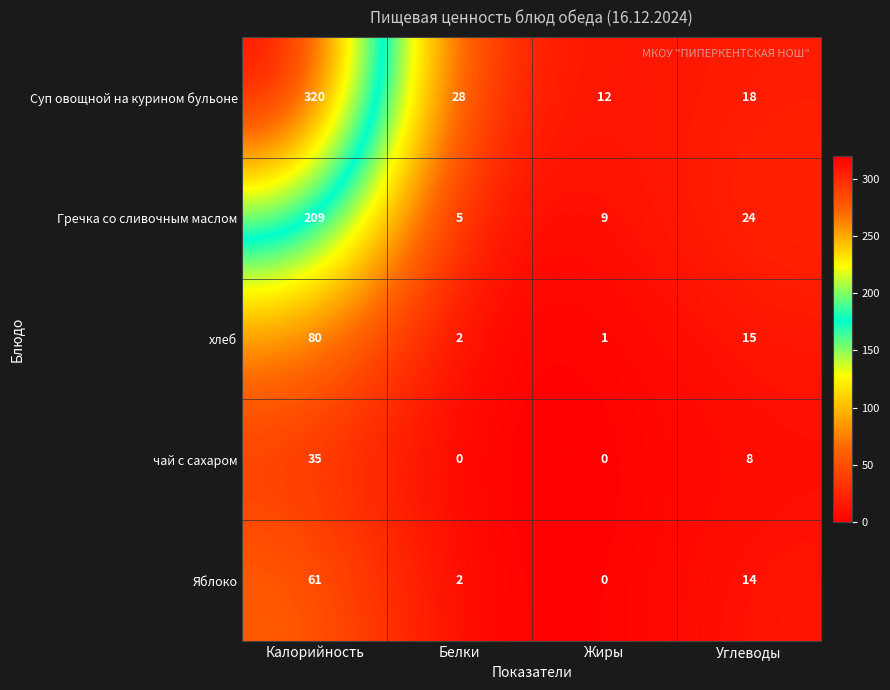

True or false: Гречка со сливочным маслом has a value of 5 at Белки.

True